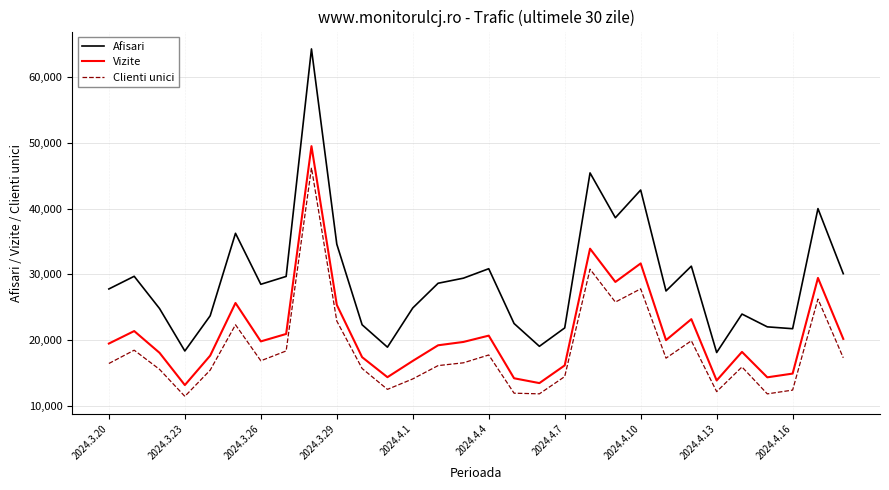

Does the chart have visible grid lines?

Yes